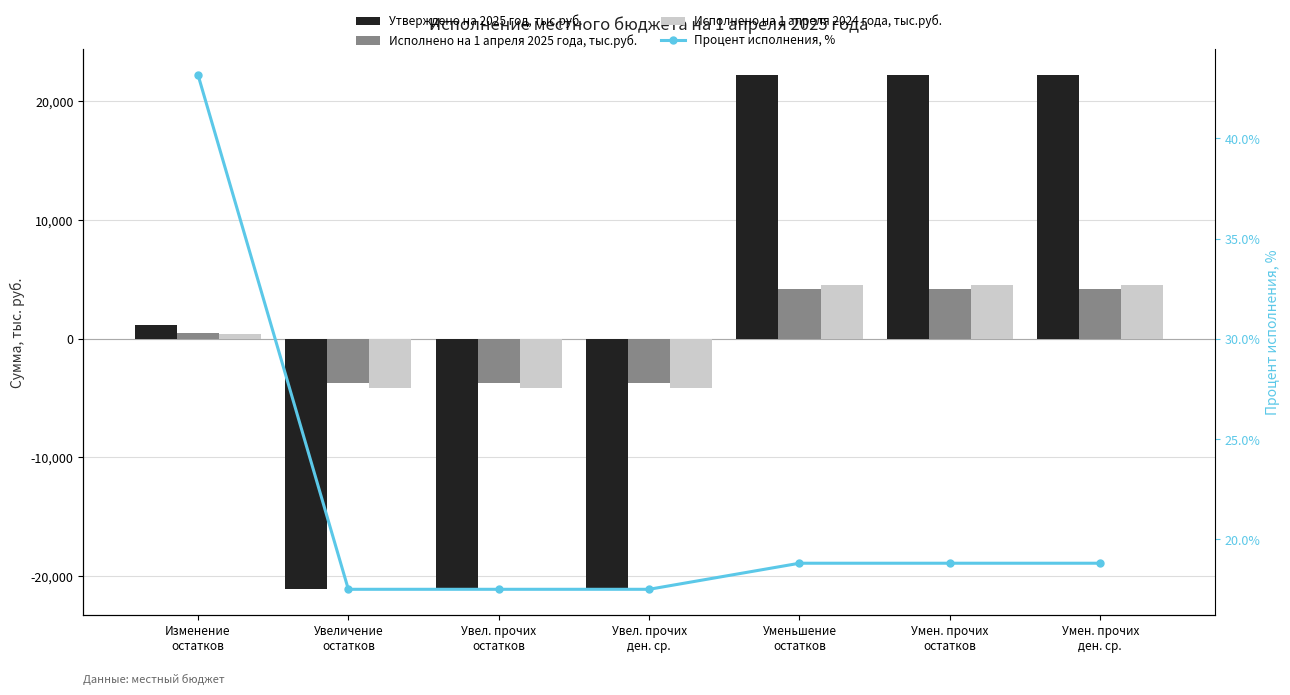

What is the sum of the Утверждено на 2025 год, тыс.руб. values at Увел. прочих
ден. ср. and Умен. прочих
остатков?

1126.1